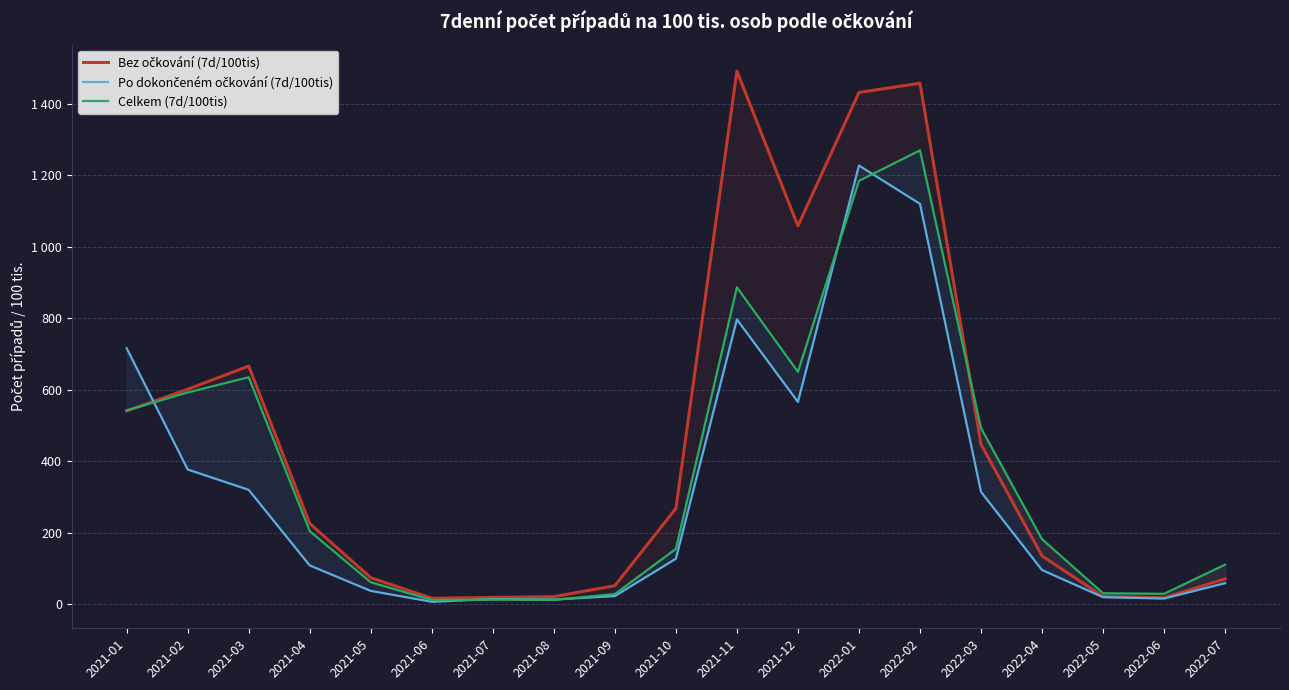

Which series has the widest spread of values?

Bez očkování (7d/100tis)